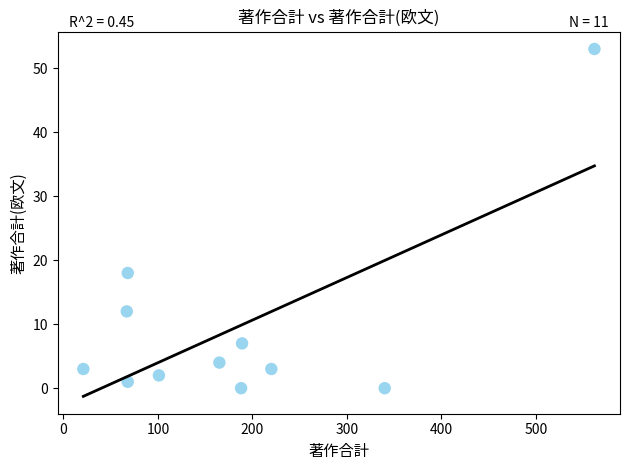

What is the range of X values (max minus min)?

541